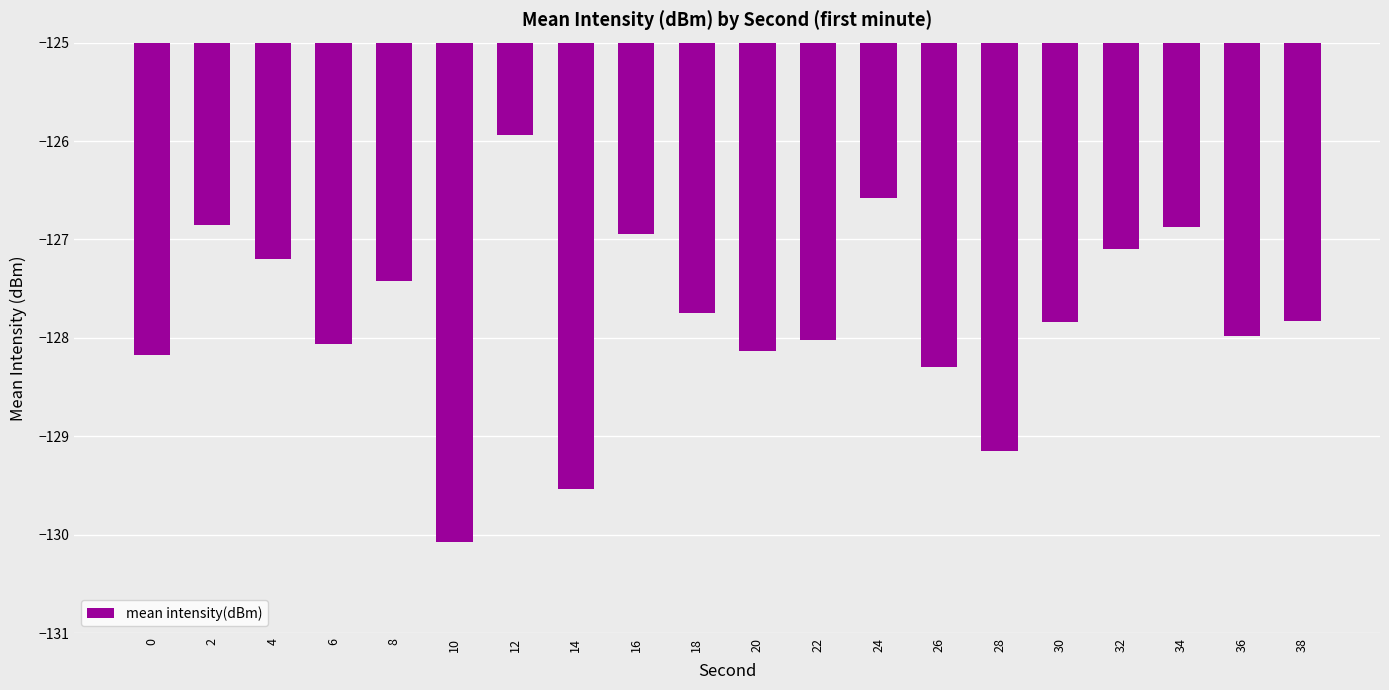

The chart shows a value of -128.1 at 6. True or false?

True